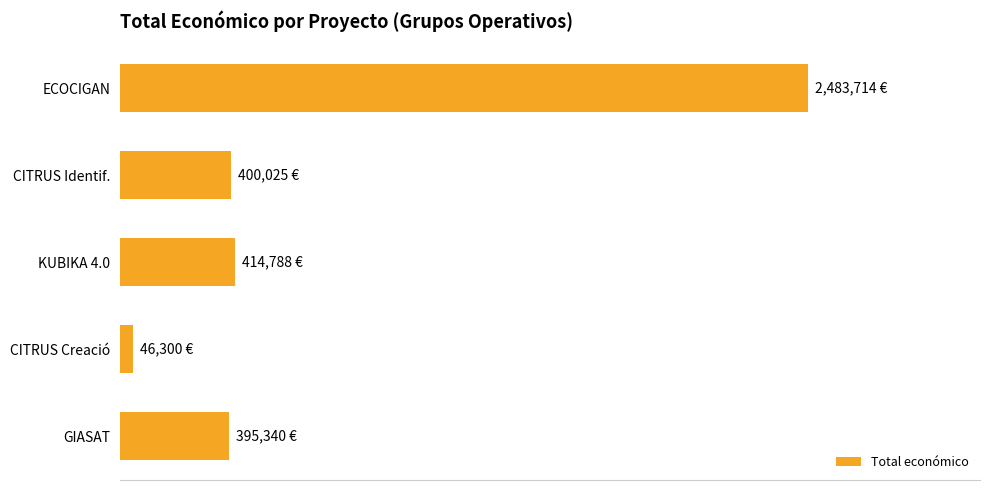

Are the bars horizontal?

Yes